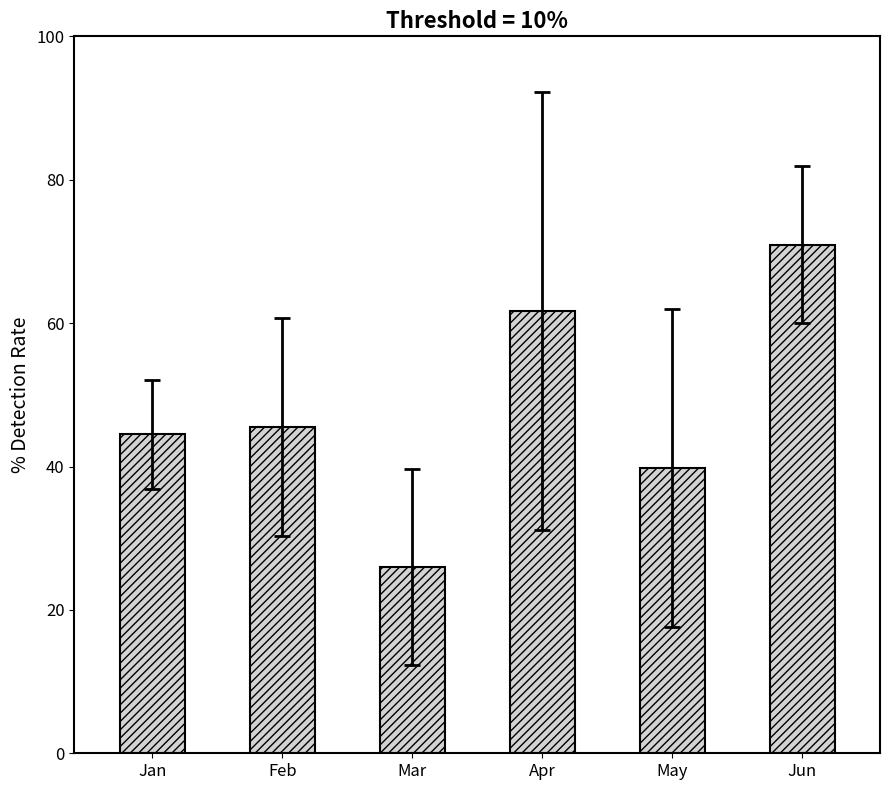

Where does the data first go above 45?

Feb